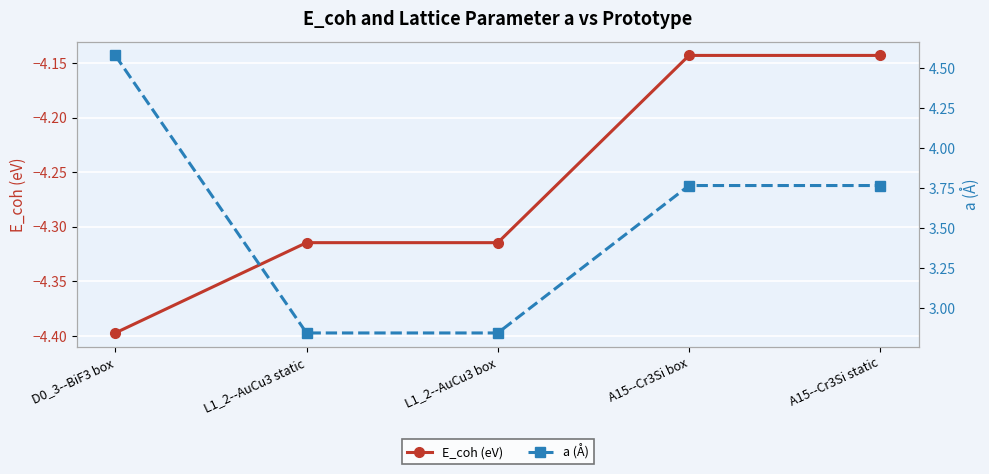

Reading left to right, what are all the values shown in this chart?

E_coh (eV): D0_3--BiF3 box=-4.4	L1_2--AuCu3 static=-4.3	L1_2--AuCu3 box=-4.3	A15--Cr3Si box=-4.1	A15--Cr3Si static=-4.1
a (Å): D0_3--BiF3 box=4.6	L1_2--AuCu3 static=2.8	L1_2--AuCu3 box=2.8	A15--Cr3Si box=3.8	A15--Cr3Si static=3.8